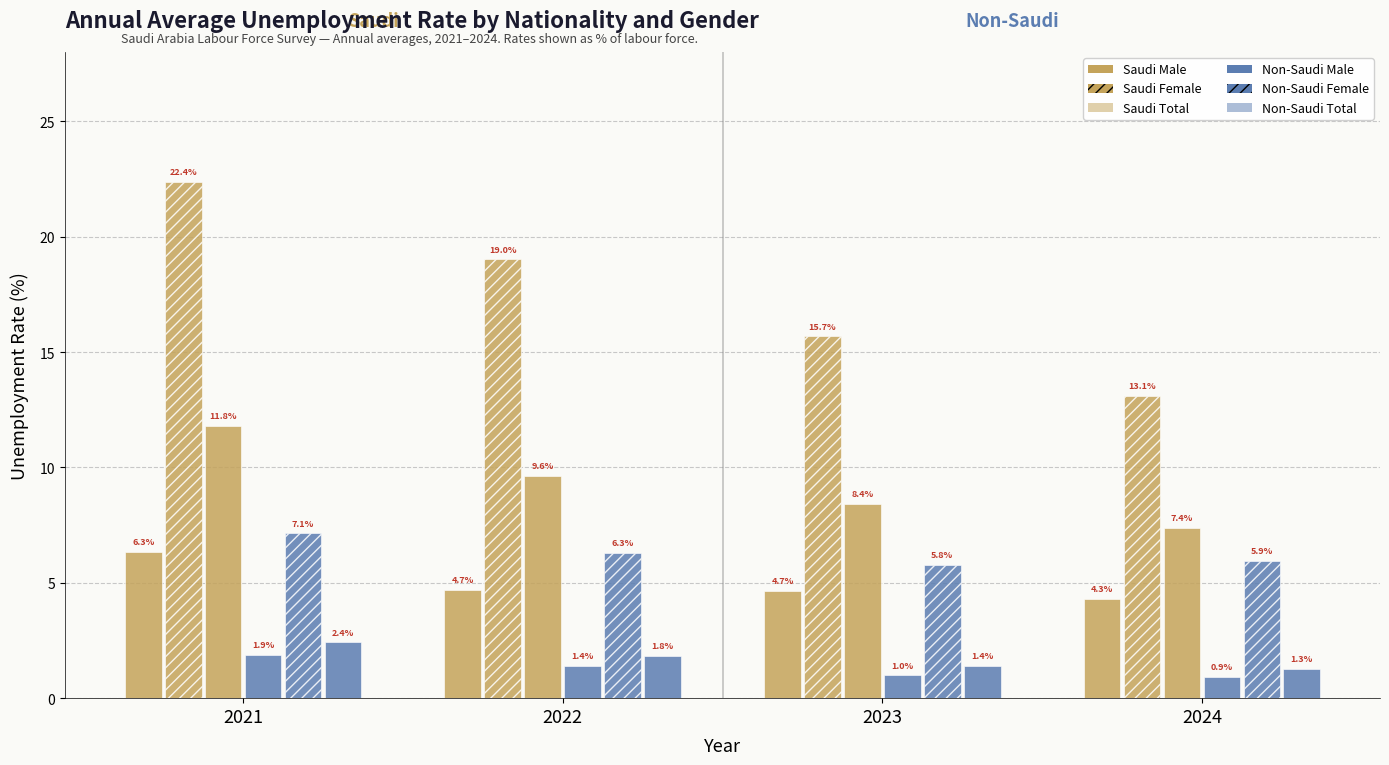

Which category has the highest value in the Saudi Total series?

2021